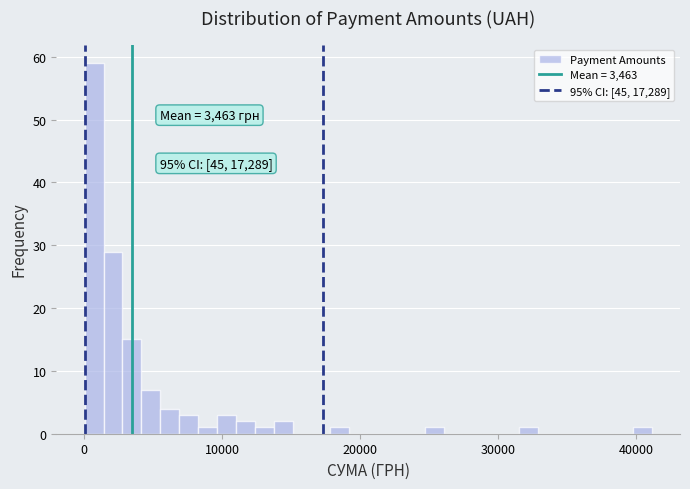

Read against the x-axis, roughly where is the centre of the tallest bar?

1000